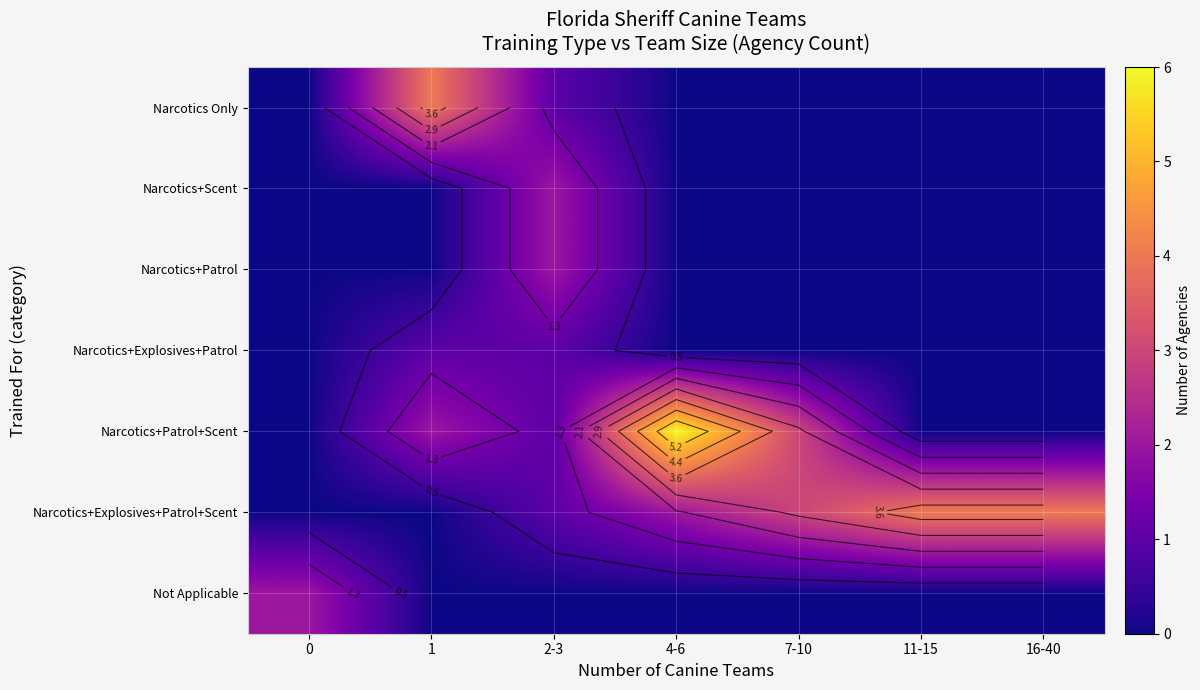

How many data points in row_3 are above 0?

2